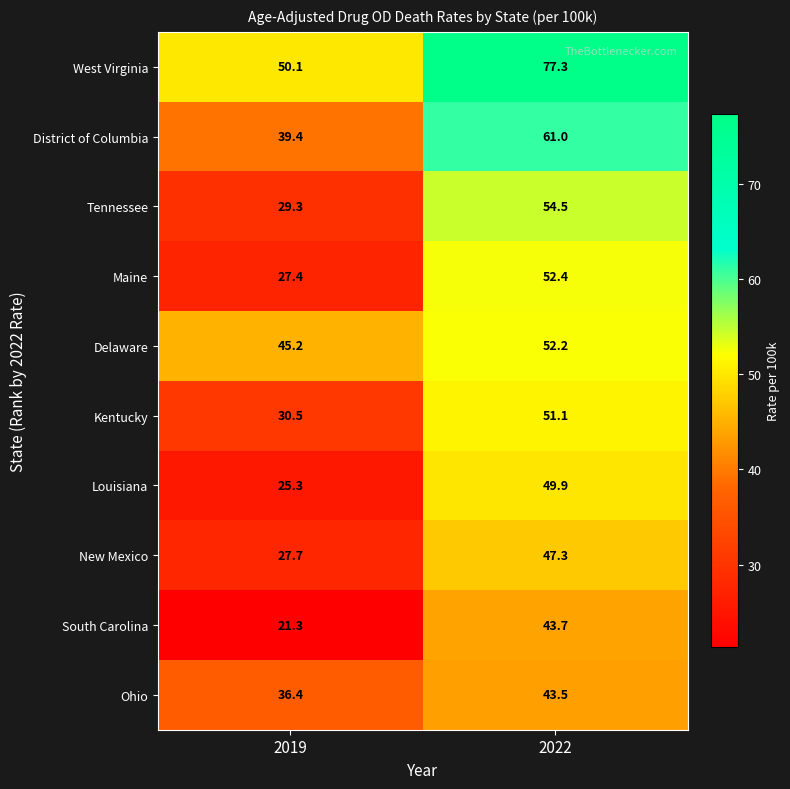

How many data points does each series have?

2